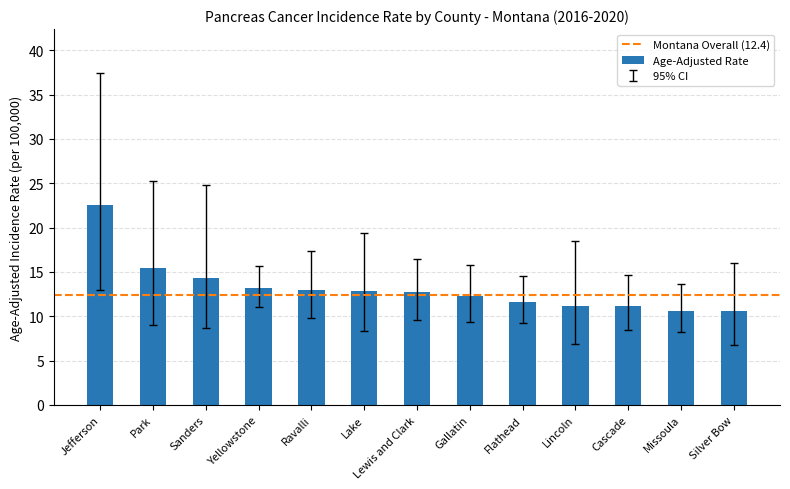

What is the label of the 7th bar from the right?

Lewis and Clark